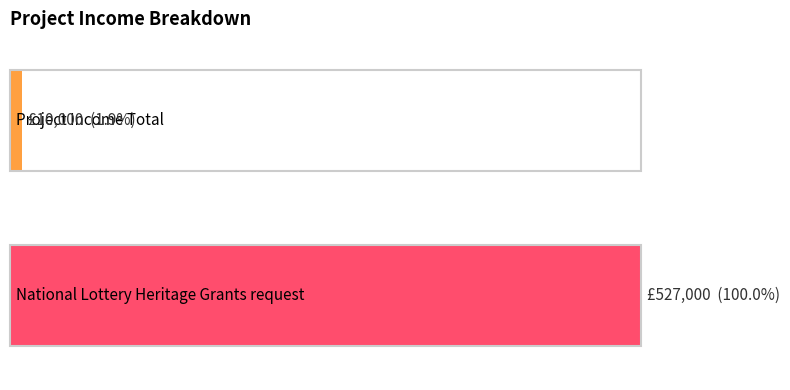

What is the greatest value displayed?

527000